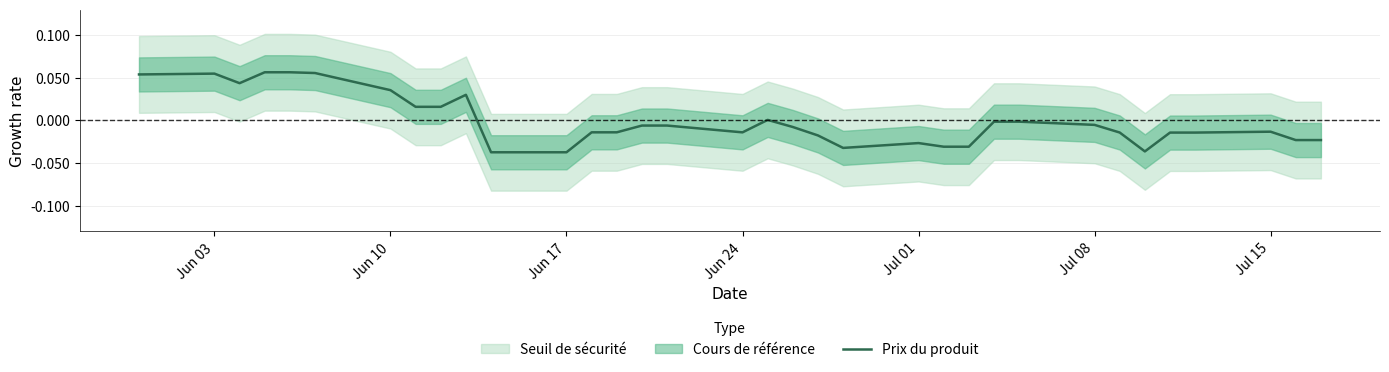

How many points are higher than both their immediate neighbors (excluding endpoints)?

5